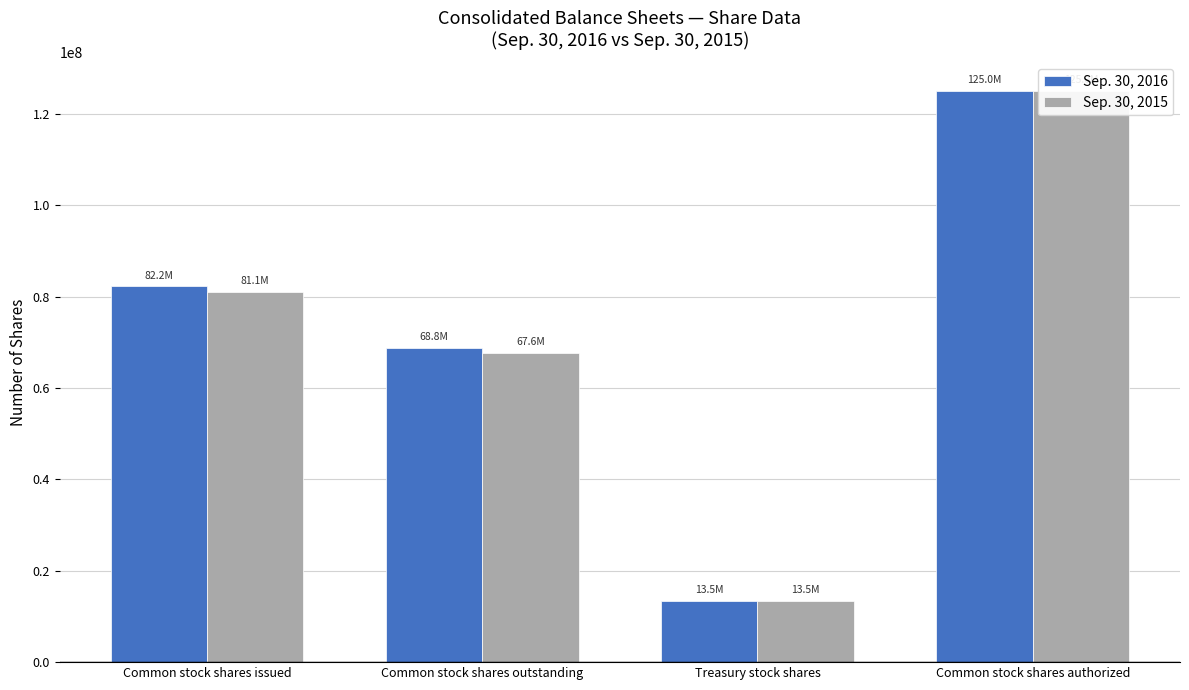

Is it true that Sep. 30, 2015 equals 13461869 at Treasury stock shares?

True